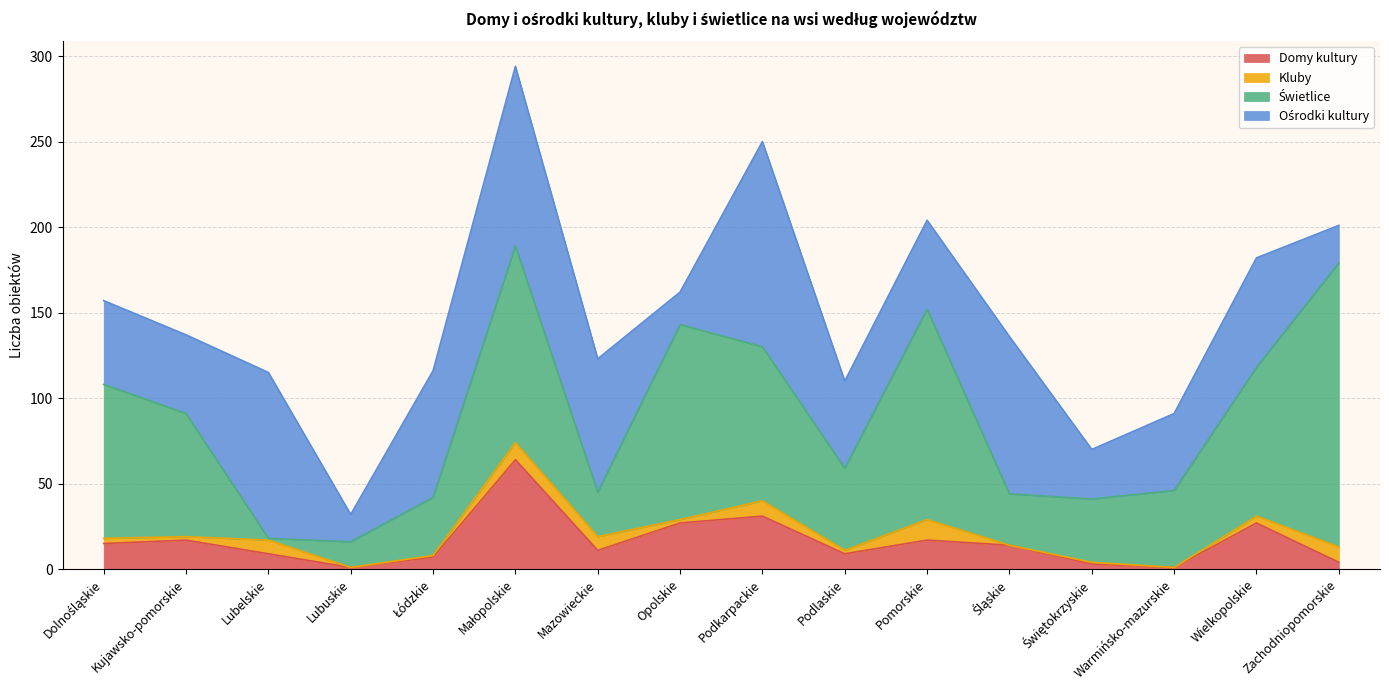

How many values in the Ośrodki kultury series exceed 52?

7